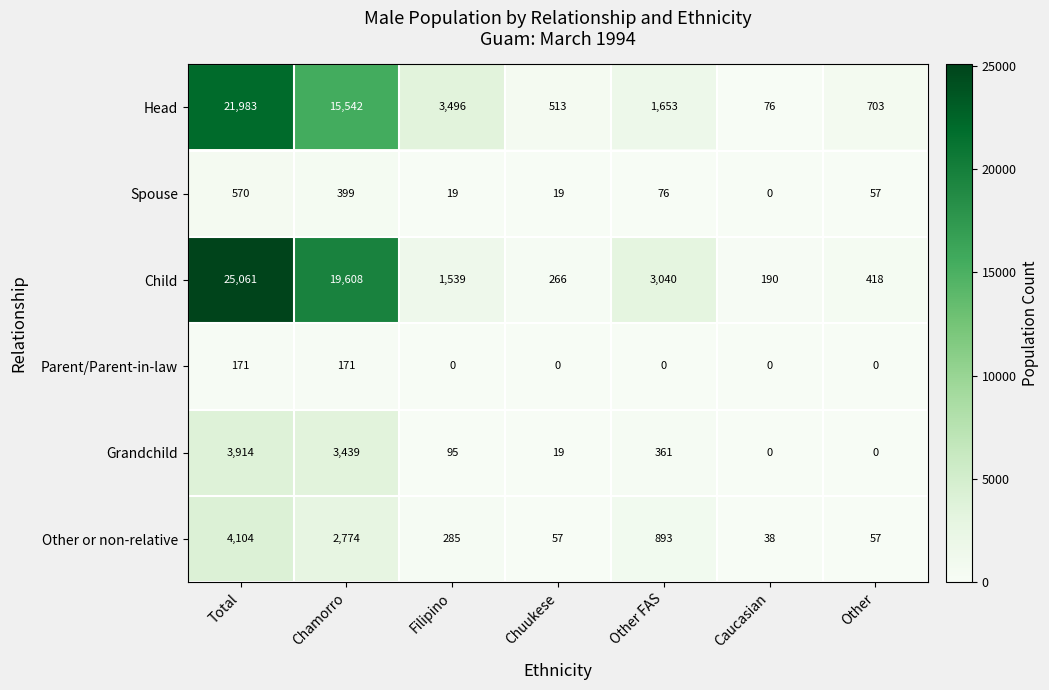

The value of Spouse at Total is 570. True or false?

True